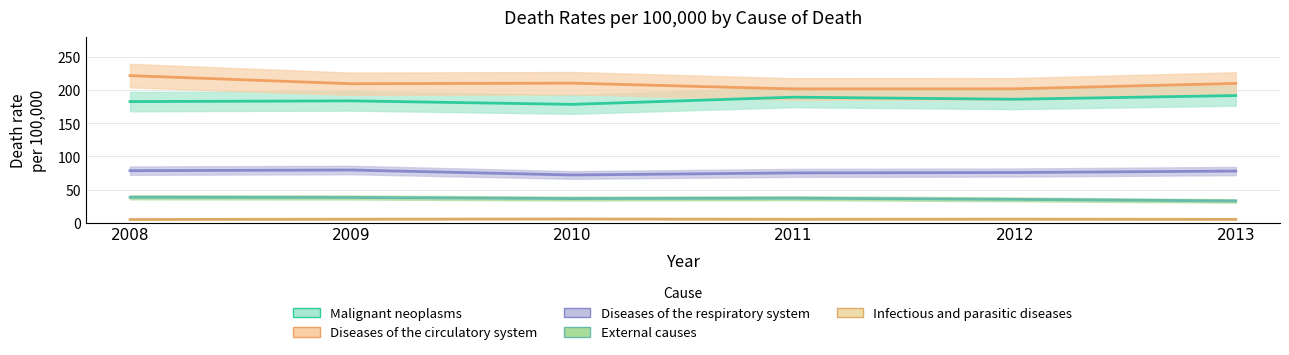

Which category has the highest value in the Infectious and parasitic diseases series?

2010